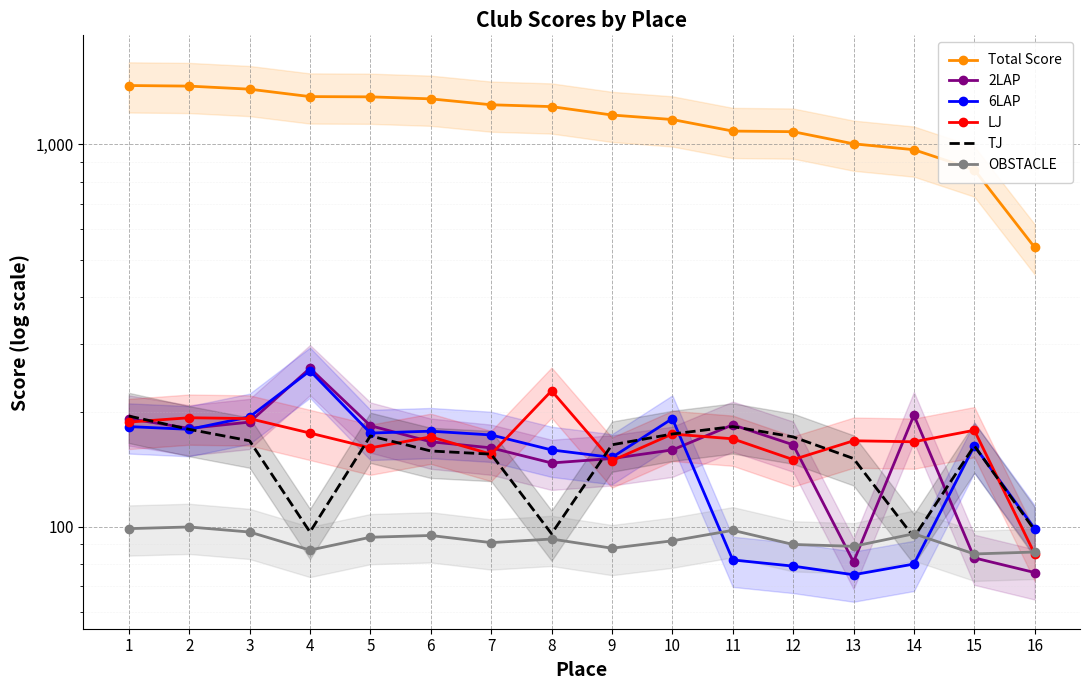

Where is 6LAP nearest to the value 165?

15